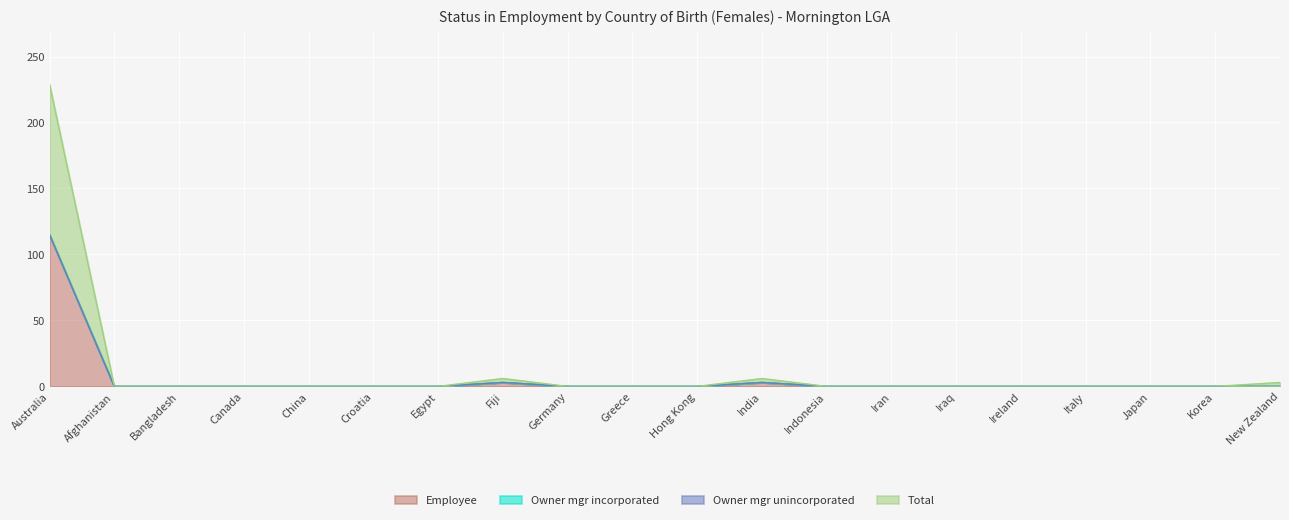

What position from the right is Afghanistan?

19